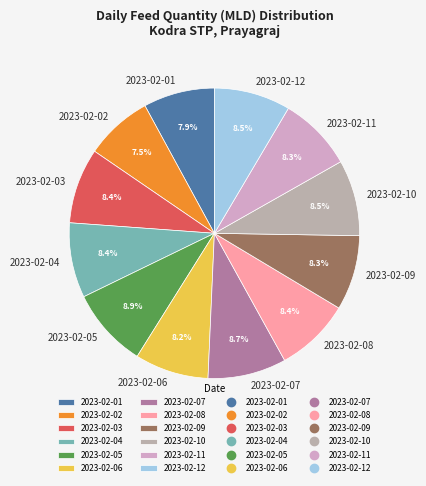

Does 2023-02-03 represent more than half of the total?

No